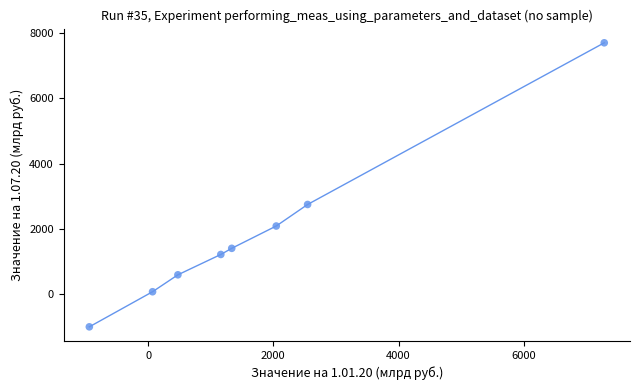

What Y value in the scatter plot is closest to 3348?

2746.9